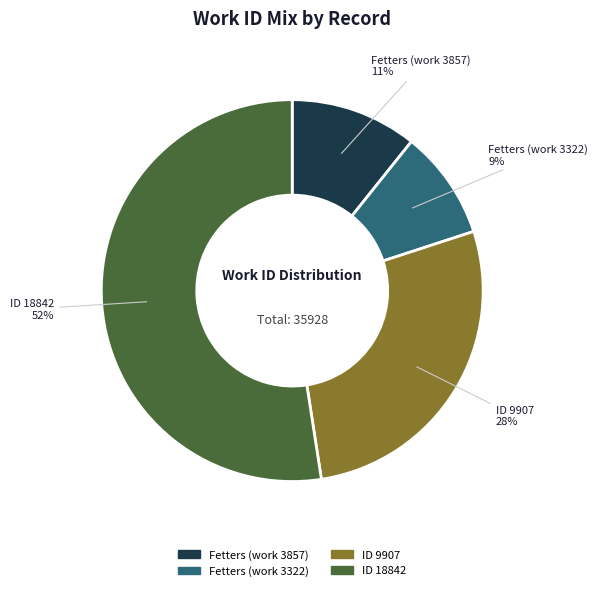

Is the sum of Fetters (work 3857) and ID 9907 greater than half?

No